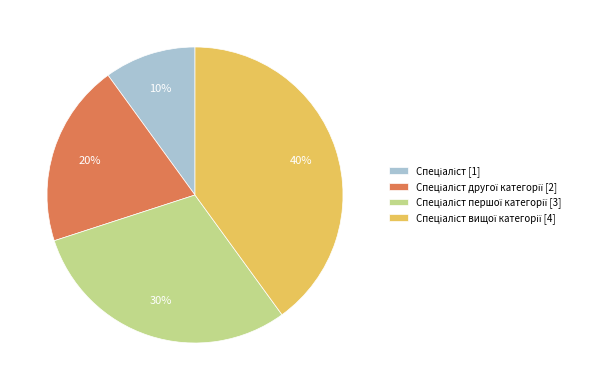

To the nearest percent, what is the average slice percentage?

25%